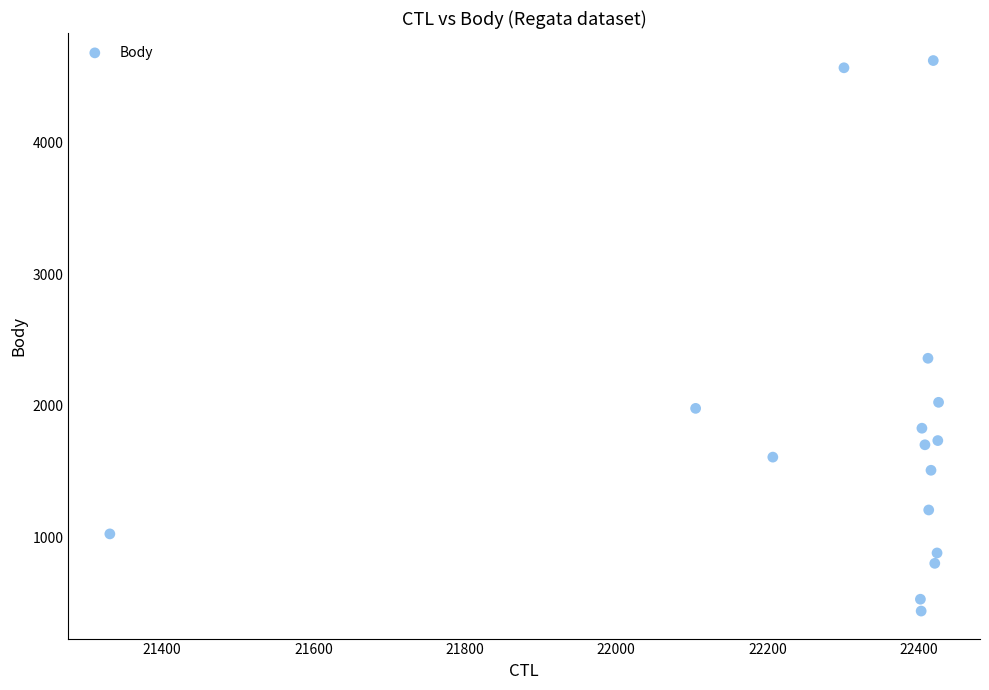

What is the range of X values (max minus min)?

1095